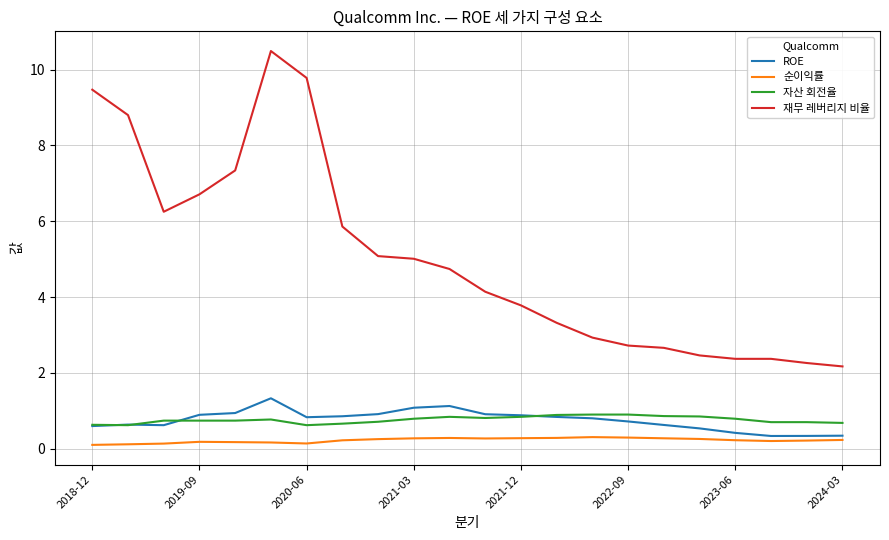

What is the minimum value shown in the chart?

0.1